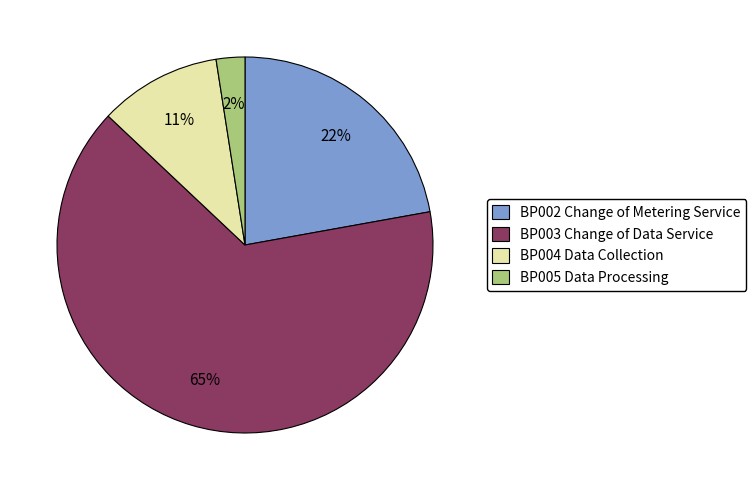

Which slice represents more than half of the pie?

BP003 Change of Data Service